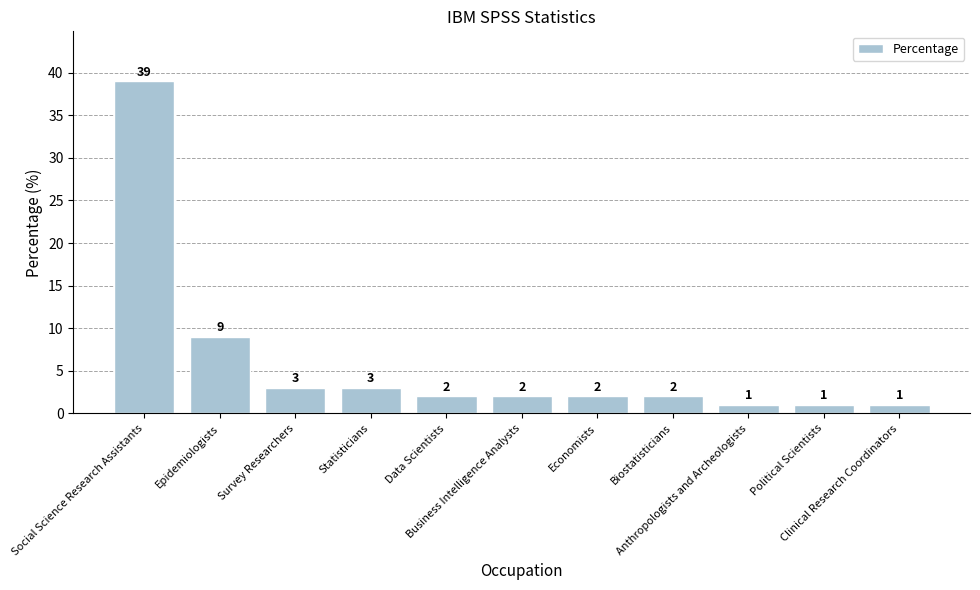

What is the difference between the maximum and minimum values?

38